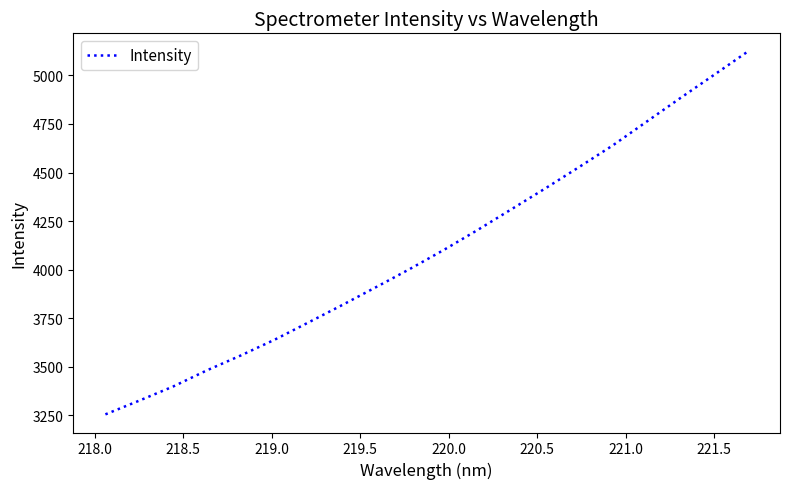

What is the minimum value shown in the chart?

3254.5